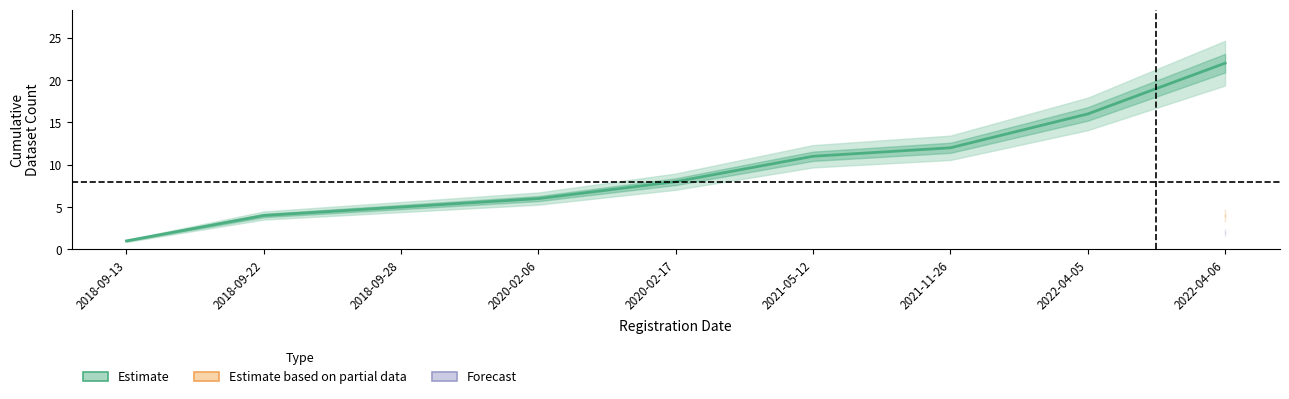

What is the maximum value shown in the chart?

22